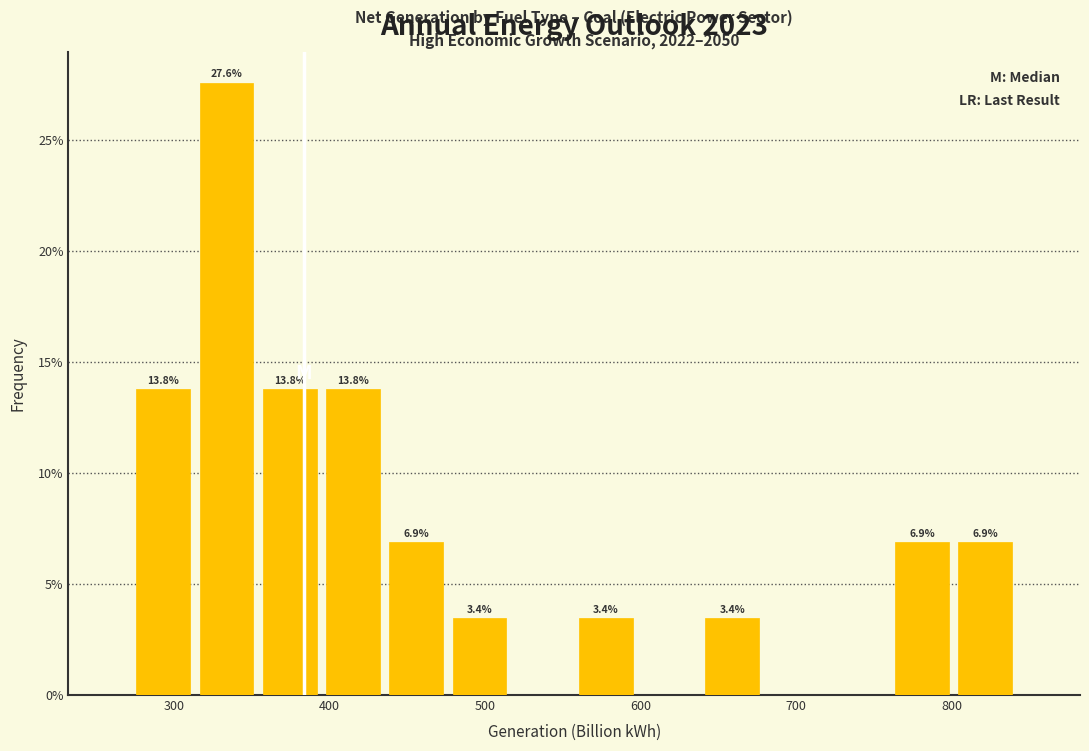

Which range on the x-axis has the tallest bar?

310 to 350